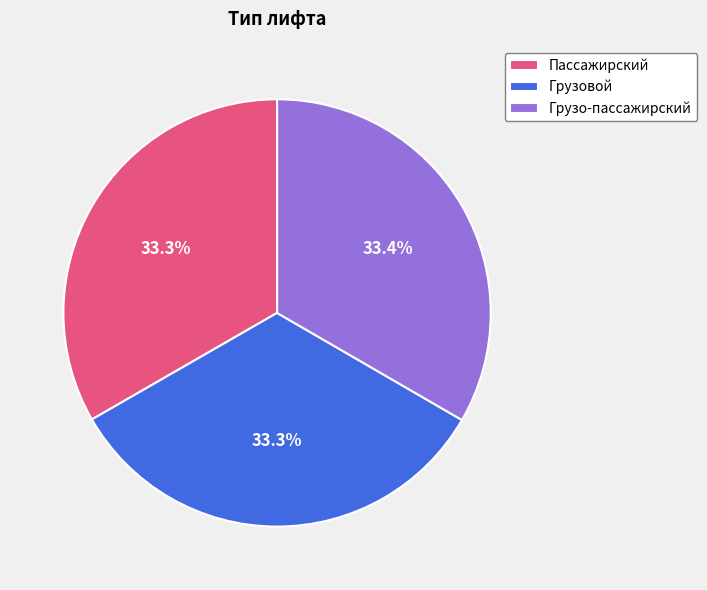

Is it true that Пассажирский is 33% of the pie?

True